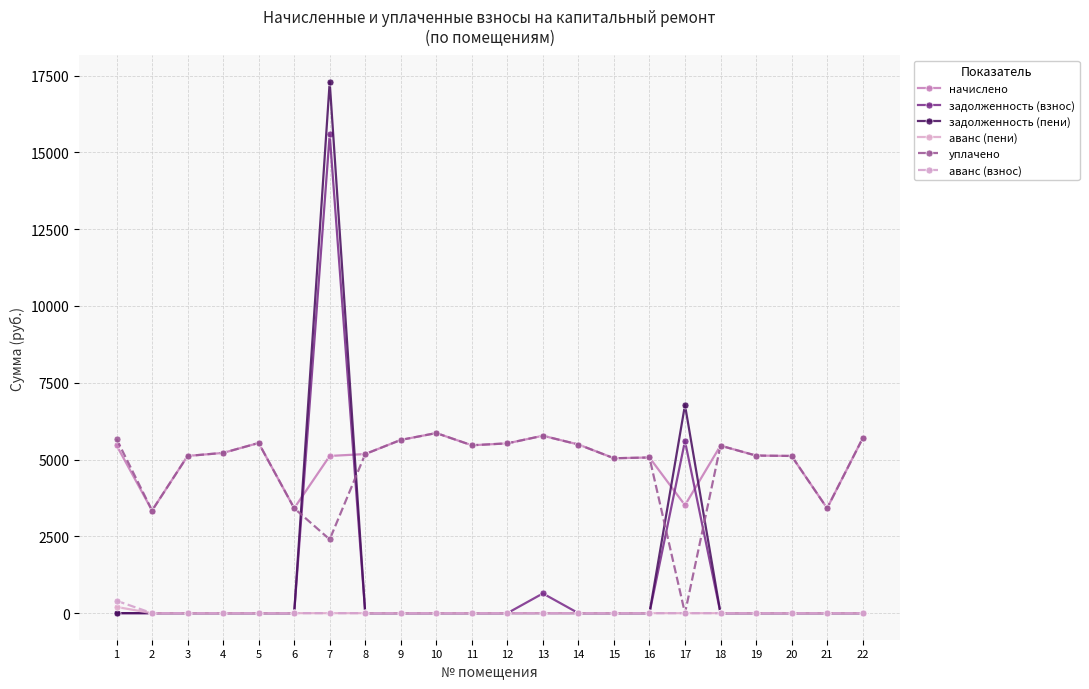

What is the greatest value displayed?

17287.6